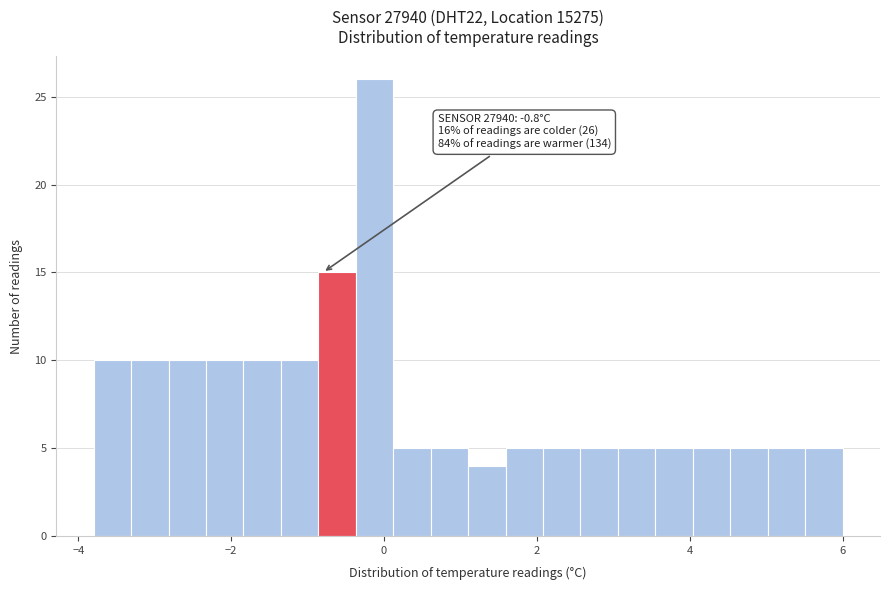

Around what value on the x-axis is the tallest bar? Give the approximate position of its centre, as read against the axis.

-0.2